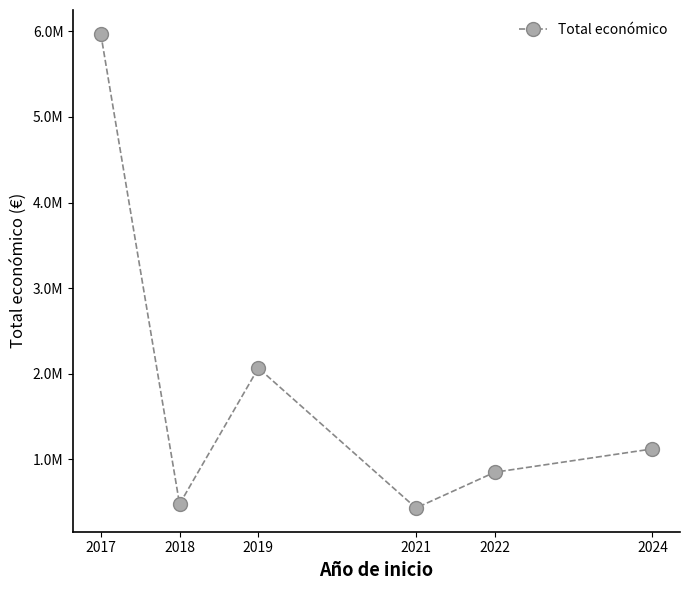

What is the average value?

1819145